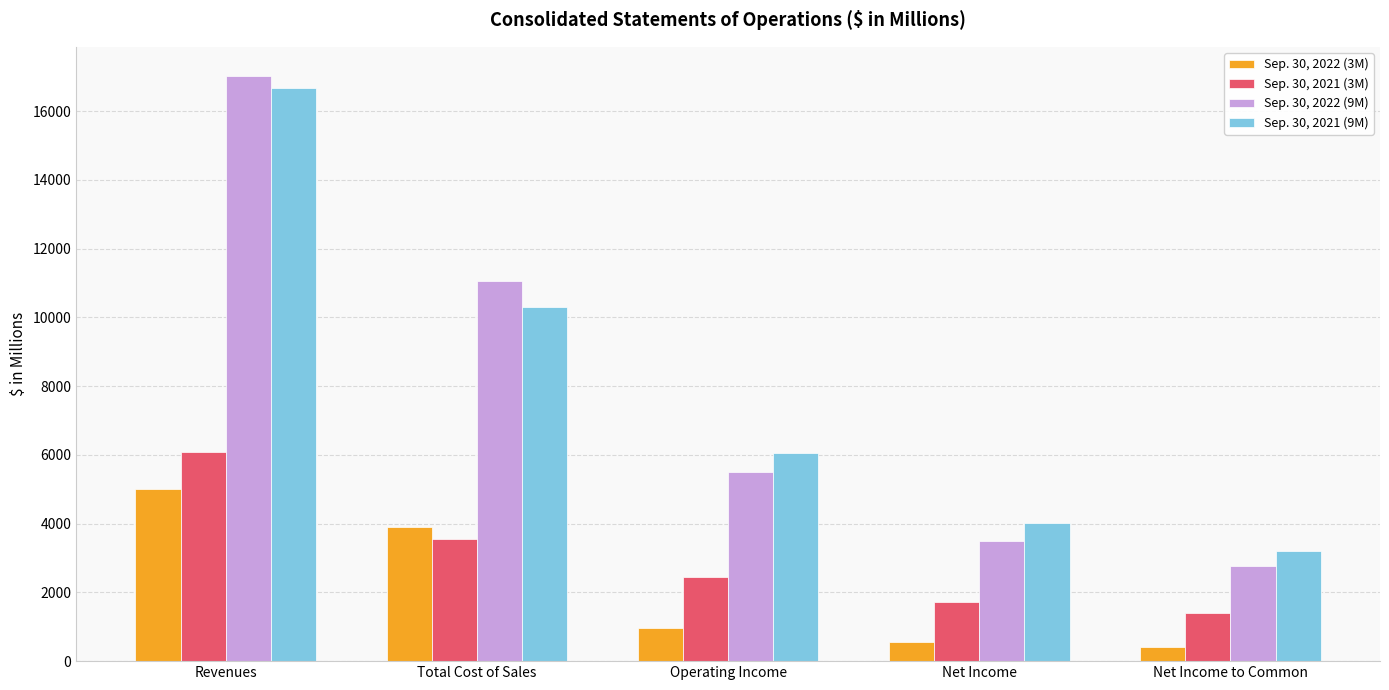

What is the maximum value shown in the chart?

17022